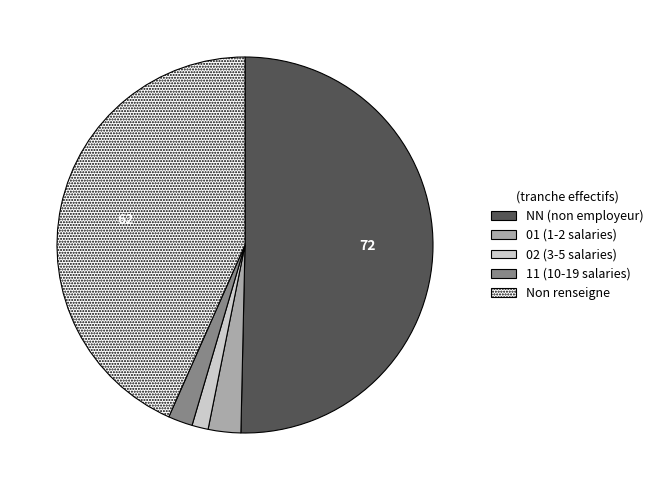

What is the largest slice in the pie chart?

NN